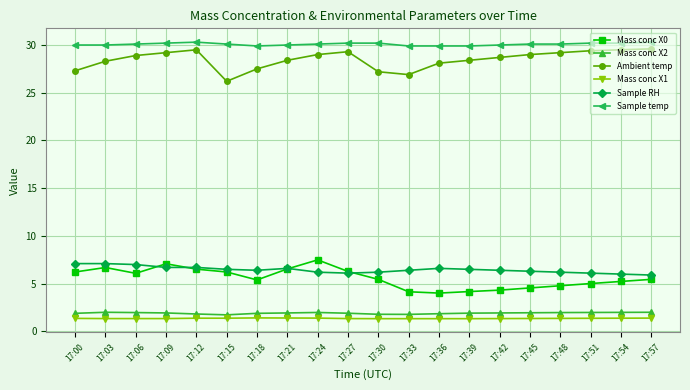

True or false: Mass conc X0 has more than 2 interior local peaks.

True